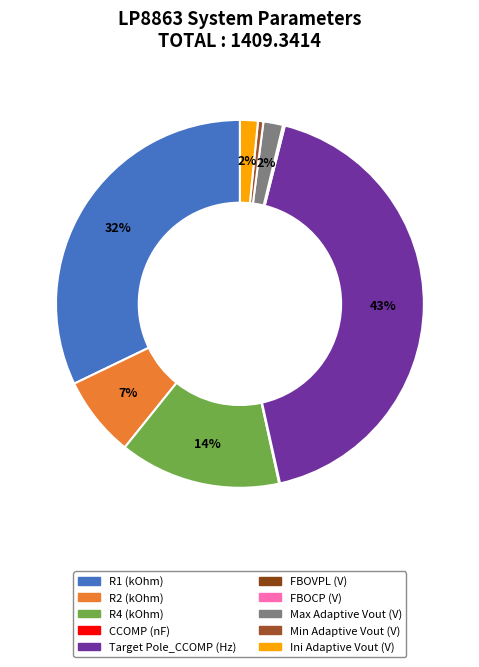

What percentage is the R2 (kOhm) slice, to the nearest percent?

7%